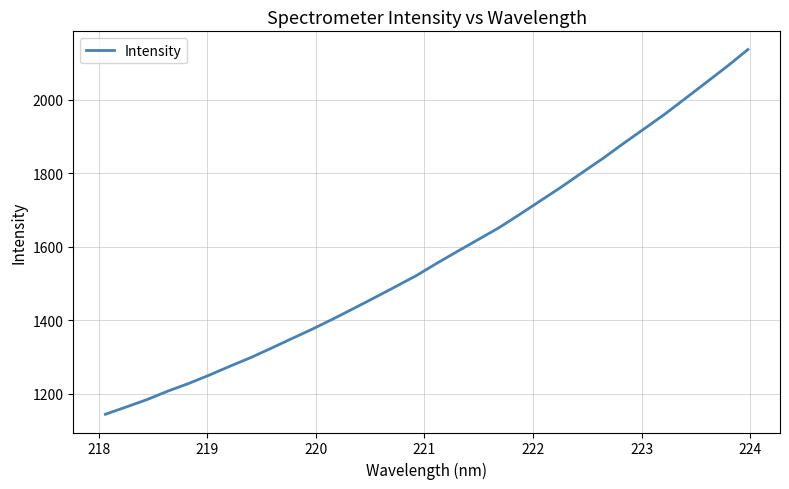

What is the greatest value displayed?

2136.7